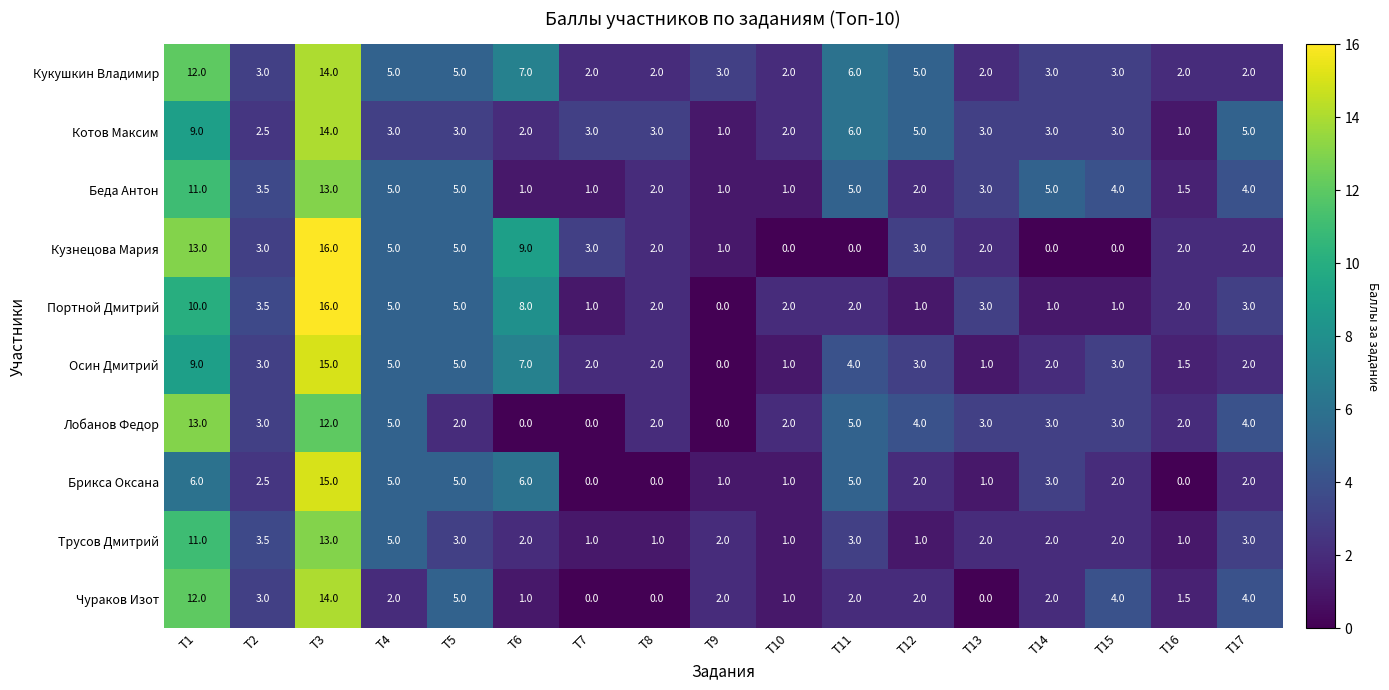

Which label corresponds to the largest value in the chart?

T3